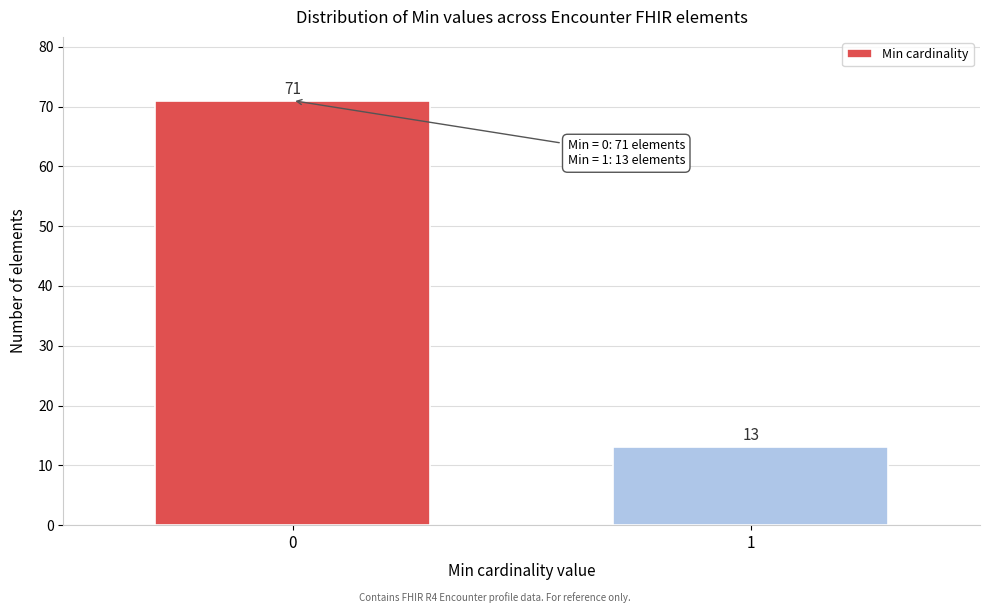

Reading left to right, transcribe all the data shown in this chart.

0=71	1=13